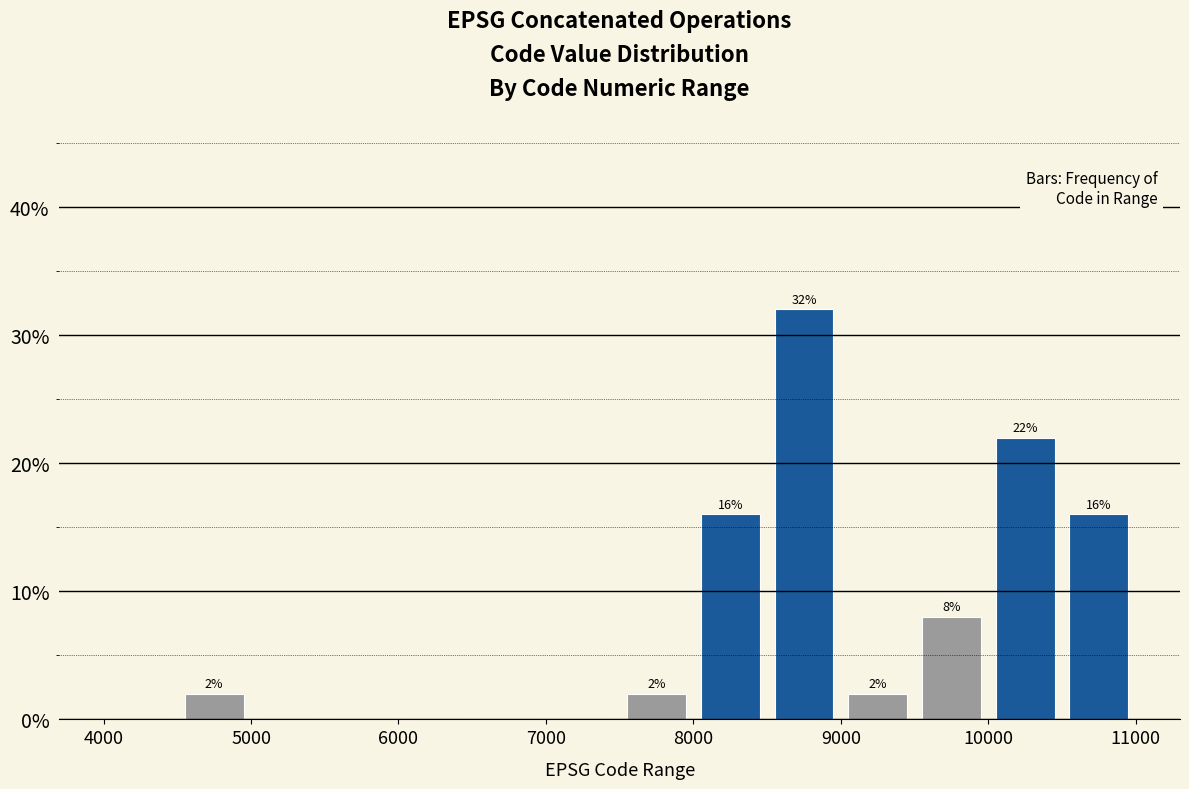

Which range on the x-axis has the tallest bar?

8500 to 9000